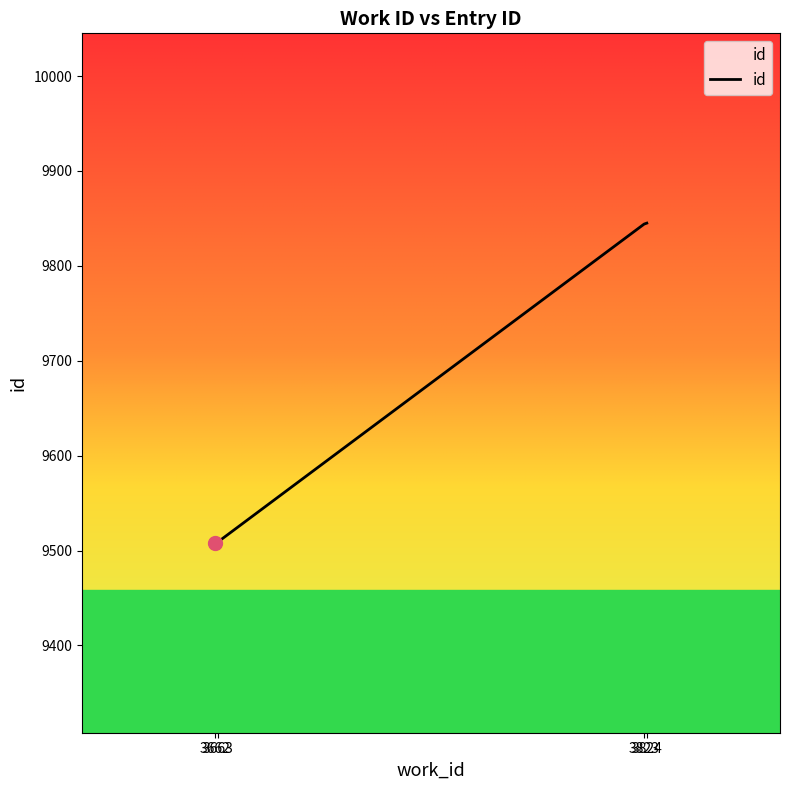

What is the difference between the second highest and second lowest values?

335